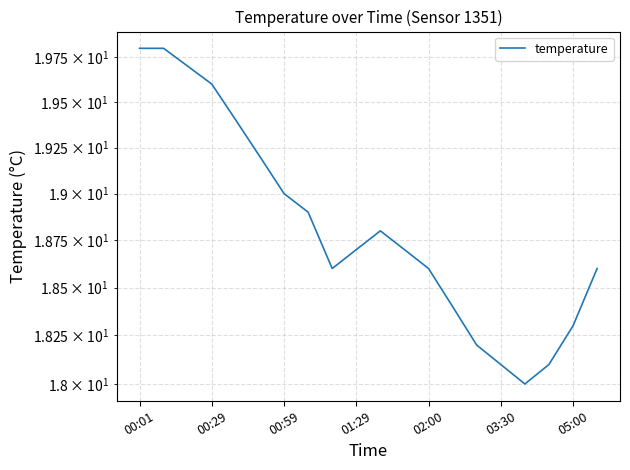

The chart shows a value of 11.0 at 03:30. True or false?

False